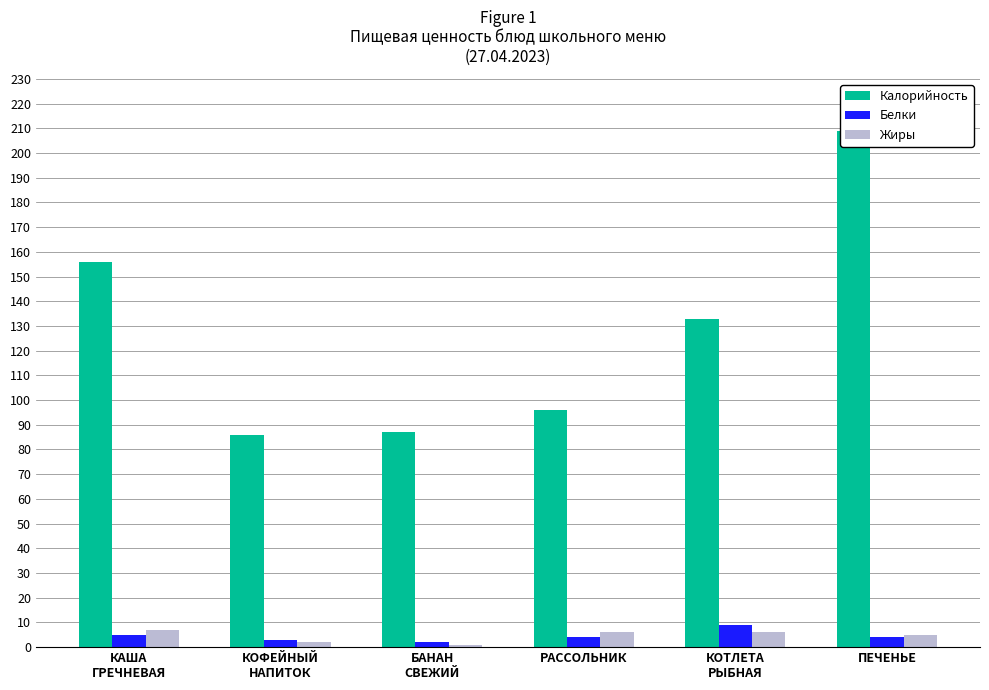

What is the spread (max minus min) of values at БАНАН
СВЕЖИЙ?

86